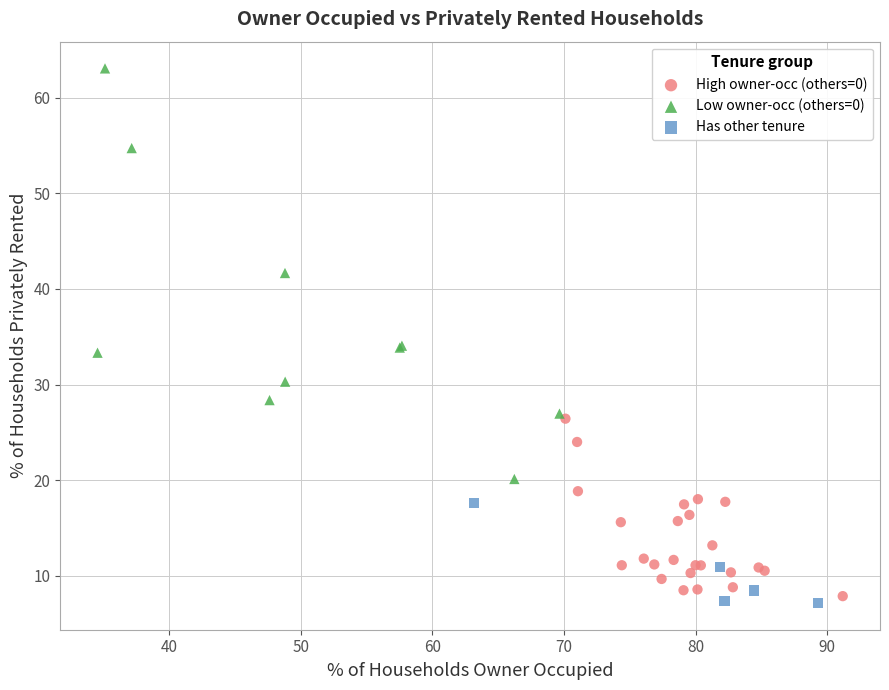

Which series contains the highest Y value?

Low owner-occ (others=0)